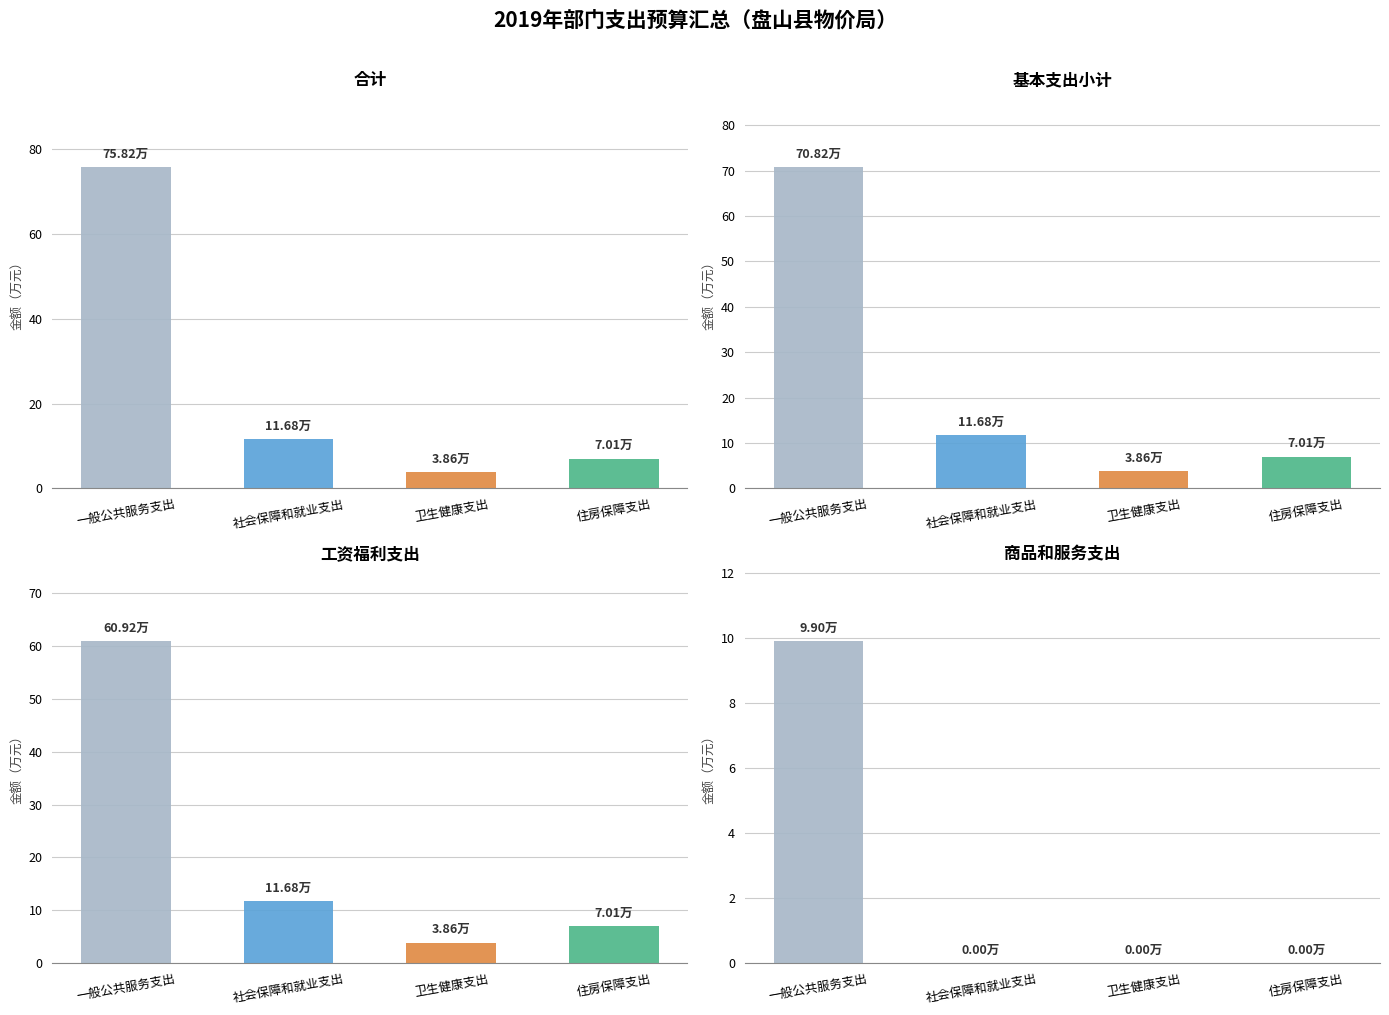

Reading left to right, list all the values displayed in this chart.

合计: 一般公共服务支出=75.8	社会保障和就业支出=11.7	卫生健康支出=3.9	住房保障支出=7.0
基本支出小计: 一般公共服务支出=70.8	社会保障和就业支出=11.7	卫生健康支出=3.9	住房保障支出=7.0
工资福利支出: 一般公共服务支出=60.9	社会保障和就业支出=11.7	卫生健康支出=3.9	住房保障支出=7.0
商品和服务支出: 一般公共服务支出=9.9	社会保障和就业支出=0.0	卫生健康支出=0.0	住房保障支出=0.0